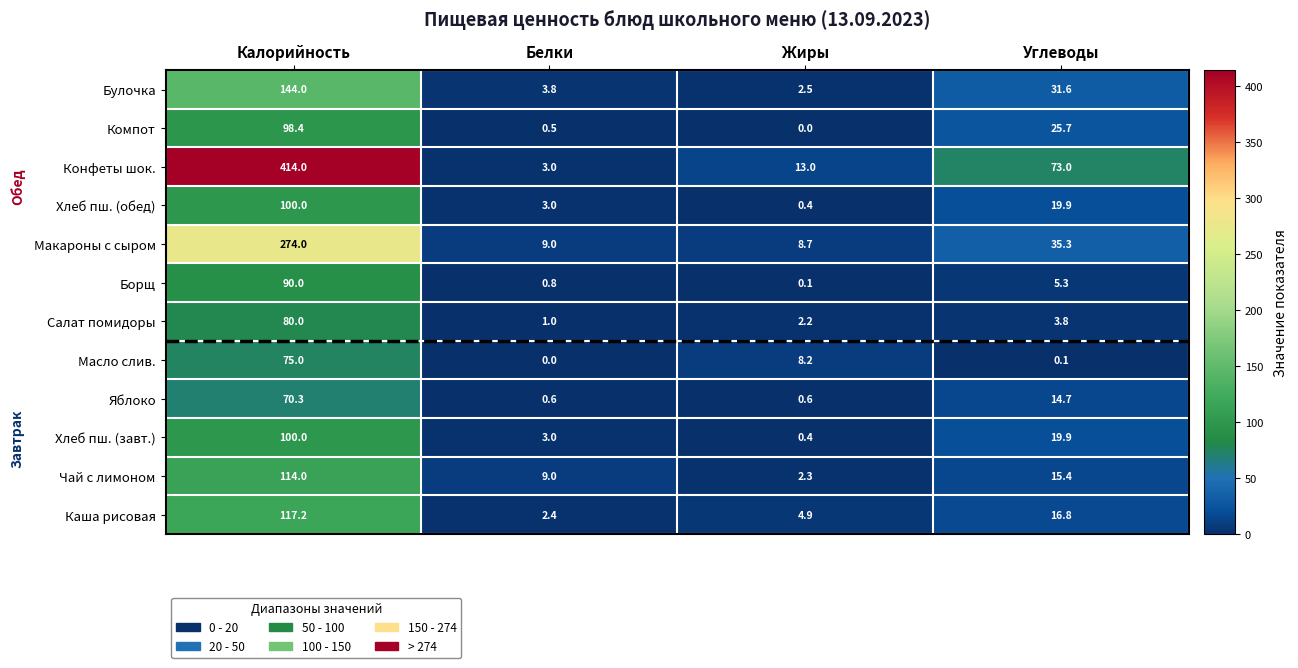

At how many categories does at least one series exceed 22?

2